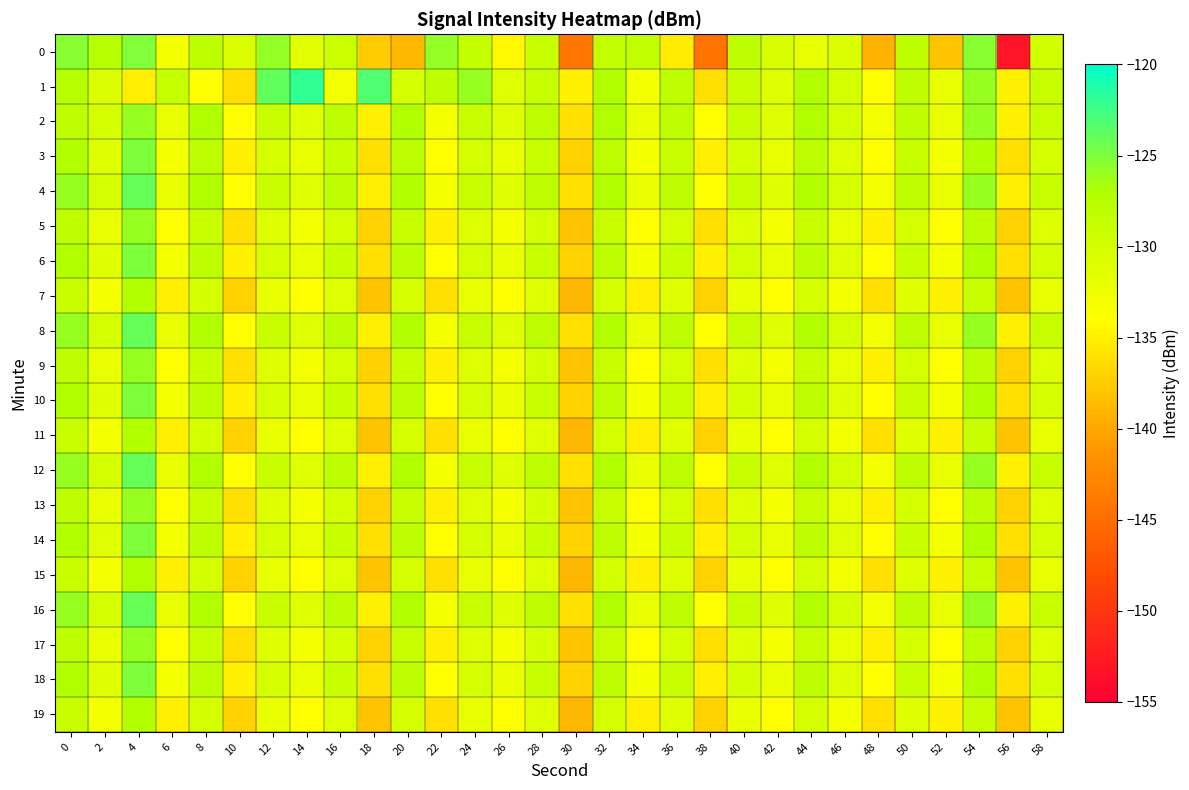

Which category has the highest value across all series?

14